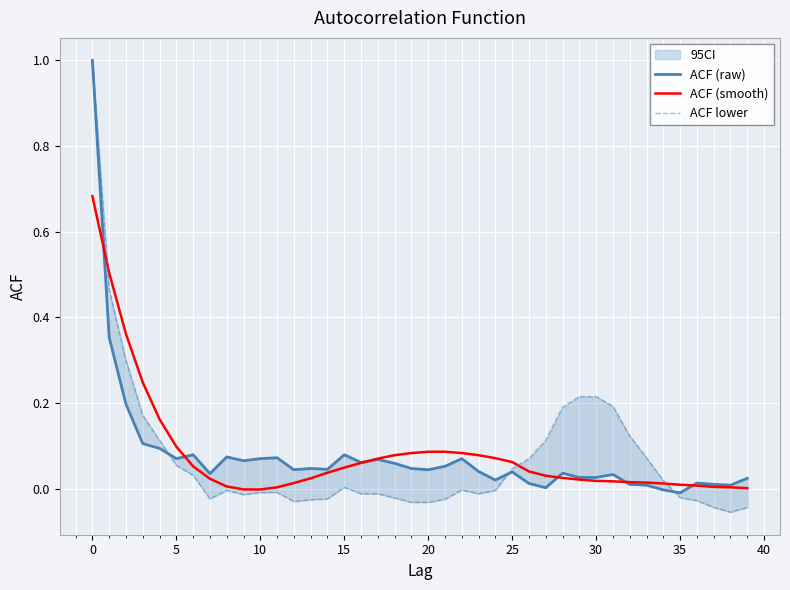

How many lines are shown in the chart?

3